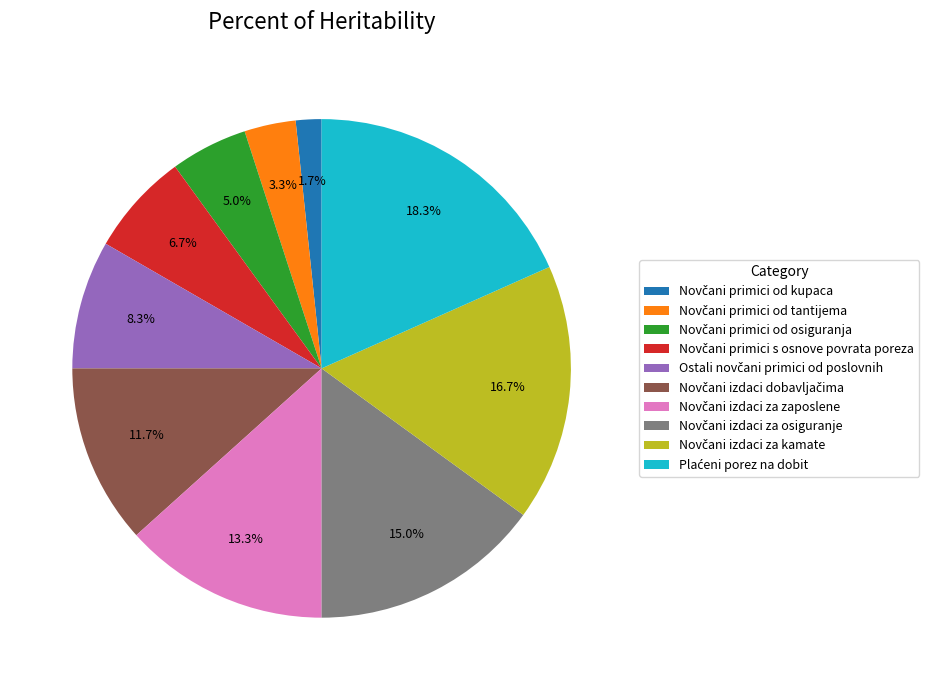

Does any single category account for the majority?

No